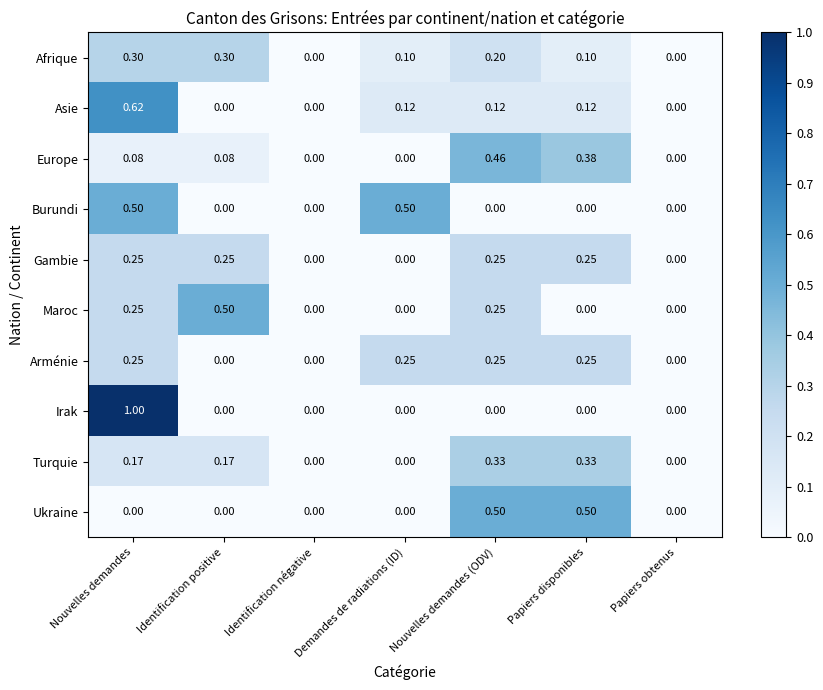

At which category is the sum across all series the highest?

Nouvelles demandes